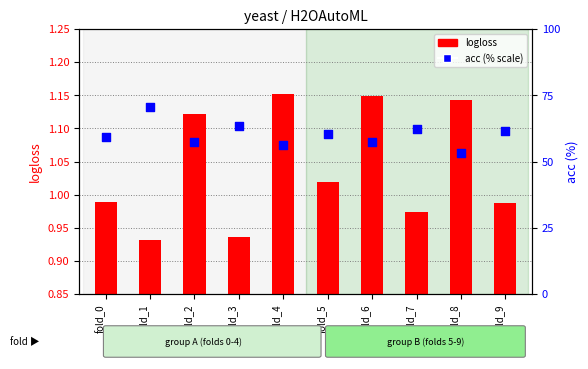

Which series has the largest total across all categories?

acc (% scale)